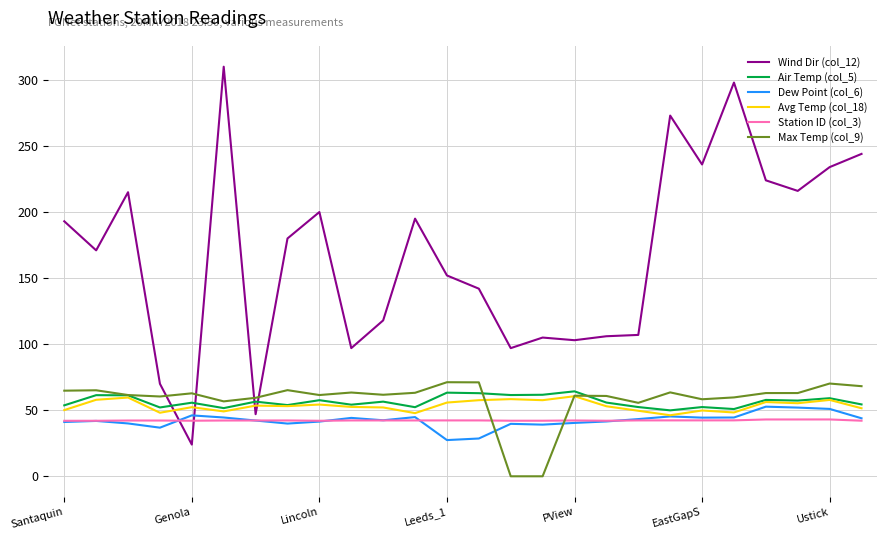

What is the maximum value shown in the chart?

310.0